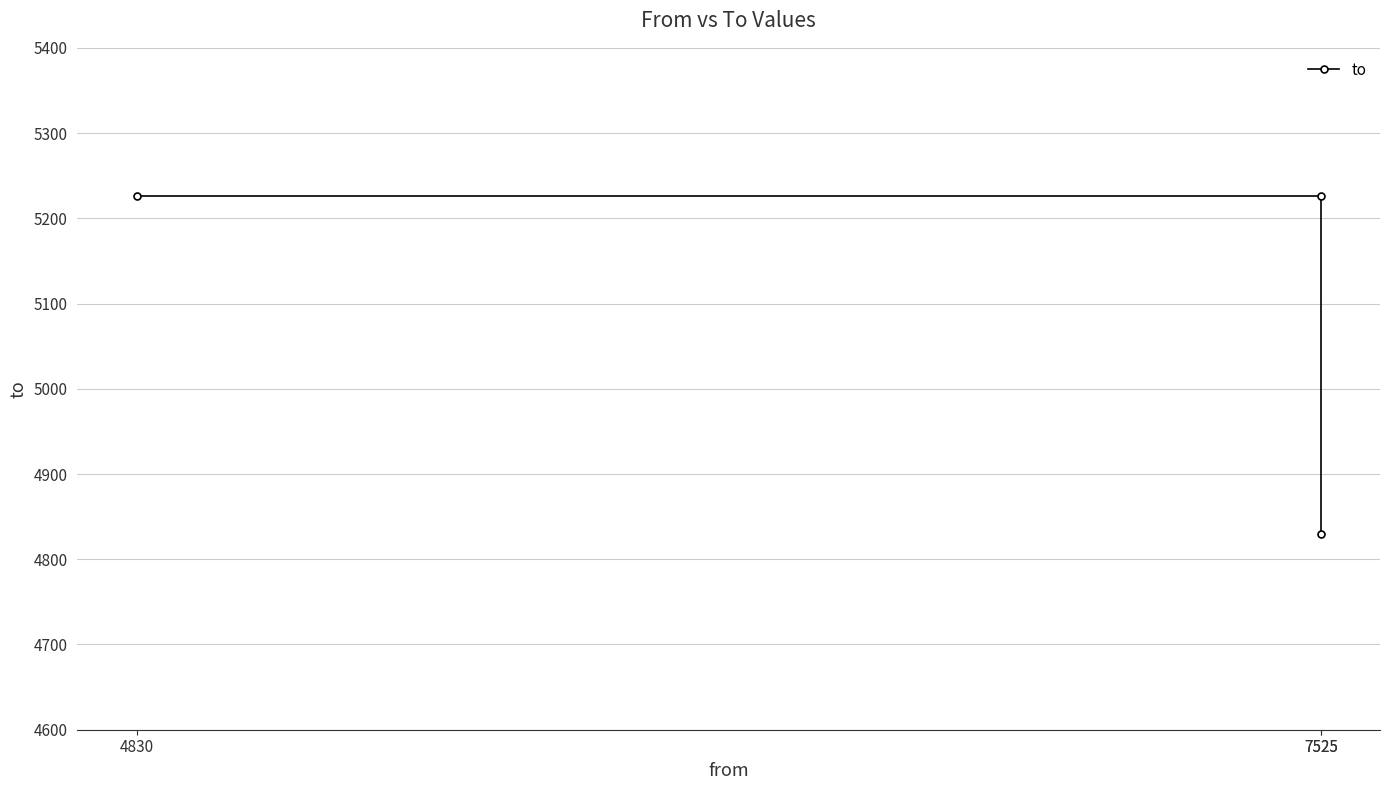

Reading right to left, what are all the values shown in this chart?

7525=4830	7525=5226	4830=5226